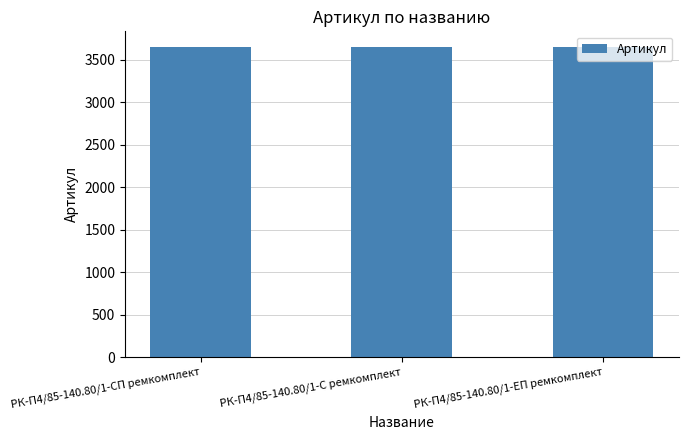

What is the sum of all values?

10944